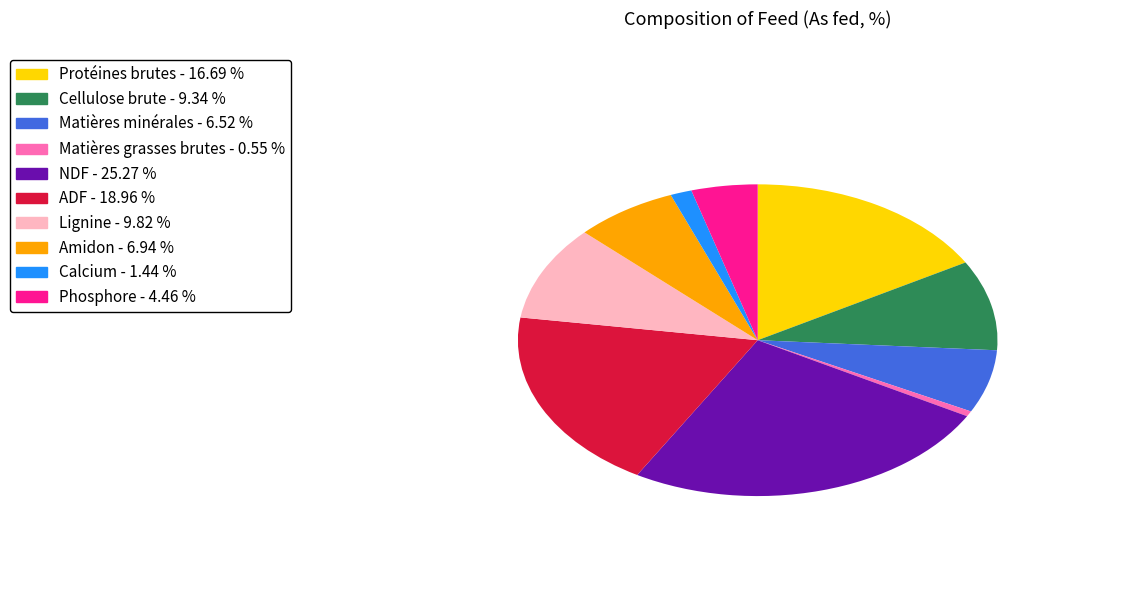

Is there a majority slice in this chart?

No